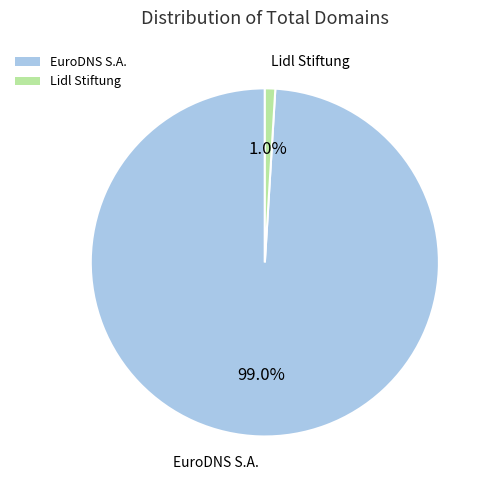

Between Lidl Stiftung and EuroDNS S.A., which is larger?

EuroDNS S.A.